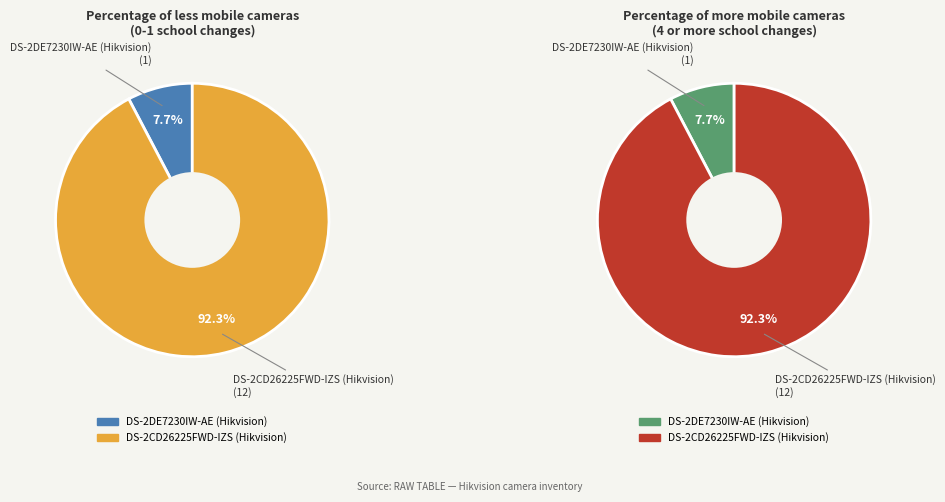

How many slices are in this pie chart?

2